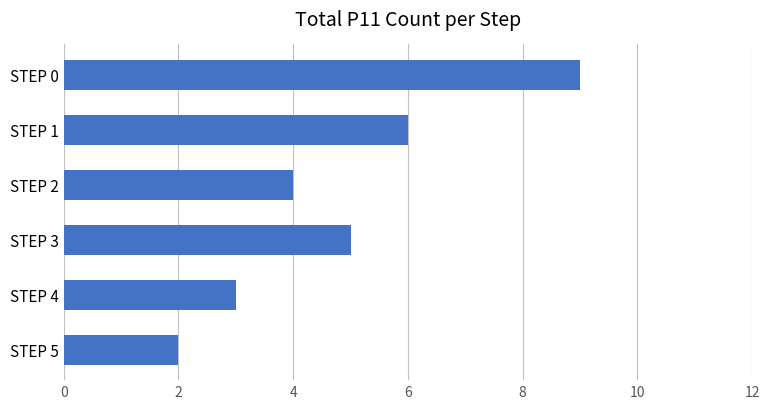

Is it true that the value at STEP 1 is 6?

True